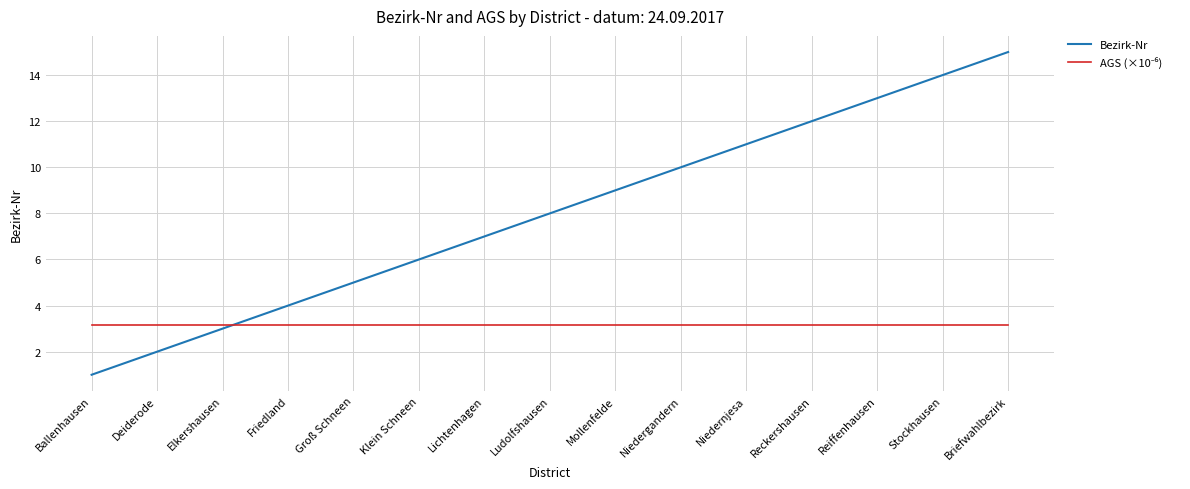

What position from the right is Friedland?

12